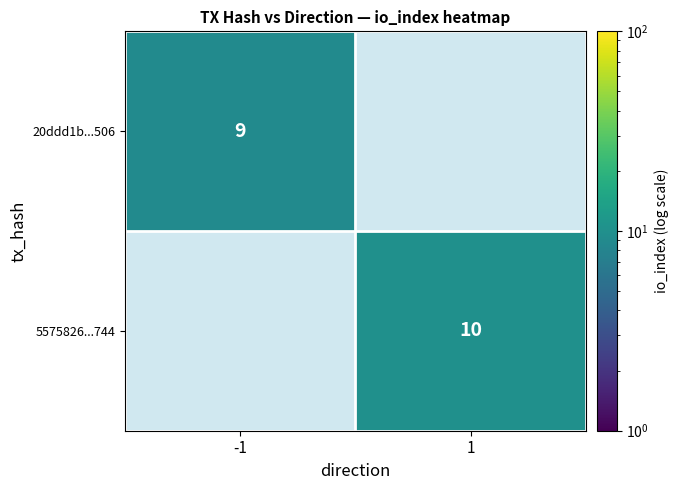

What is the smallest value displayed?

9.0